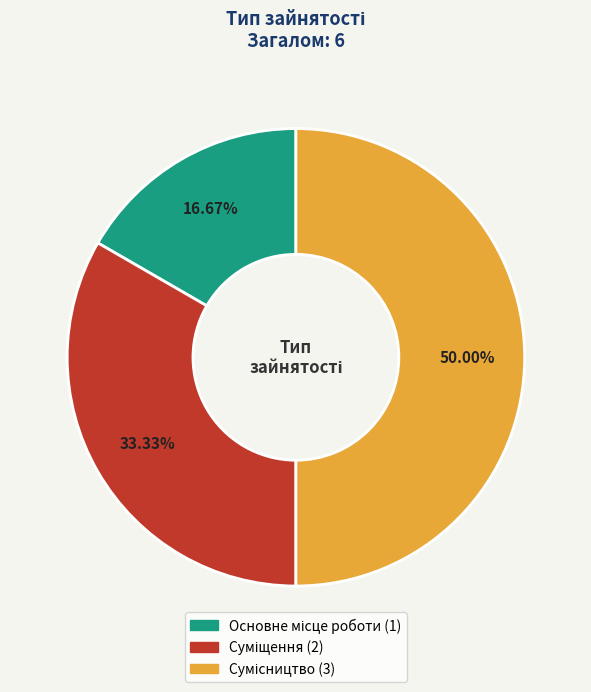

How many segments does this pie chart have?

3